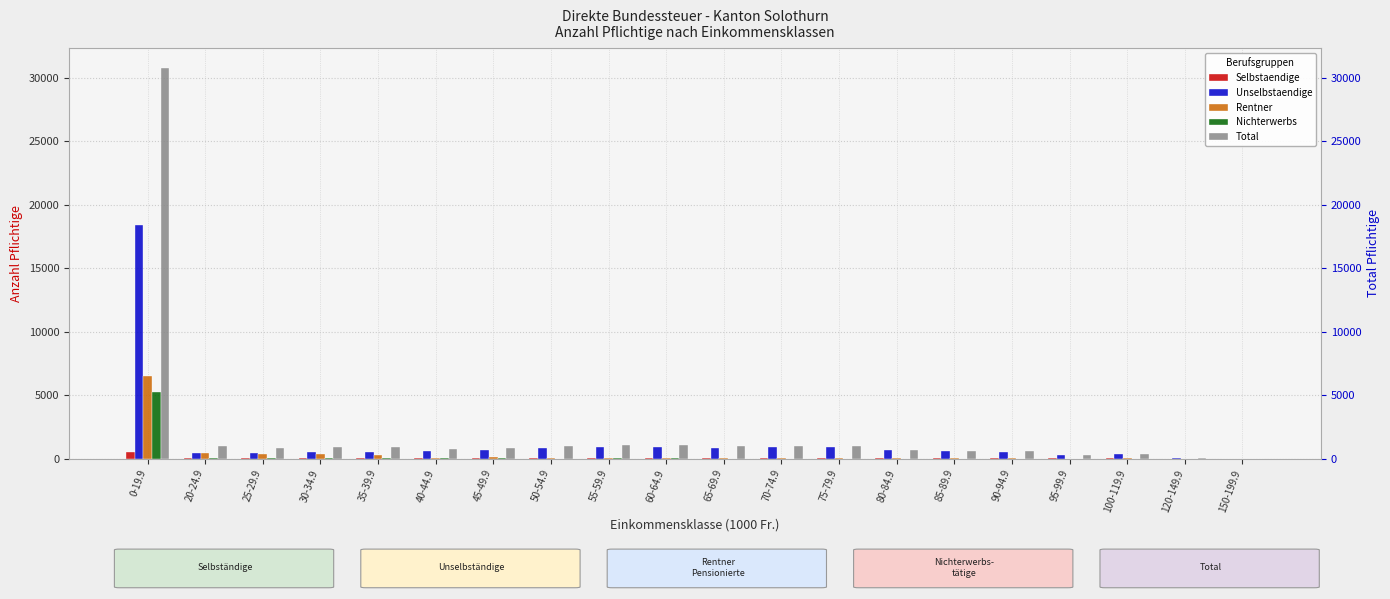

At which category is the sum across all series the highest?

0-19.9